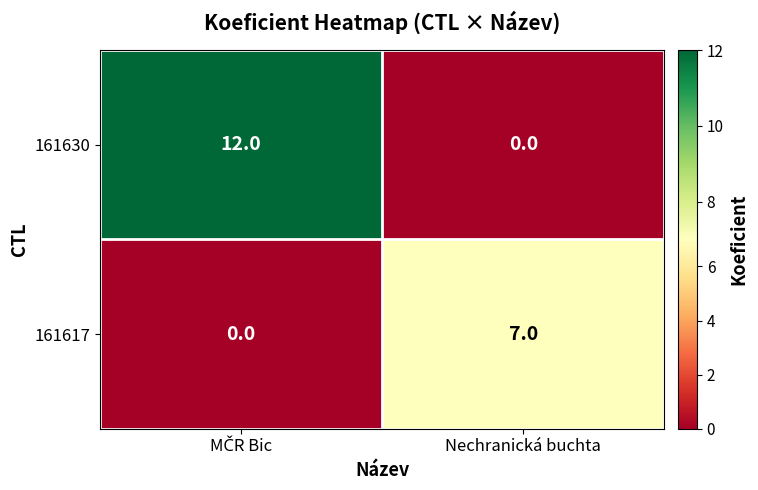

What is the difference between the maximum and minimum values in the 161630 series?

12